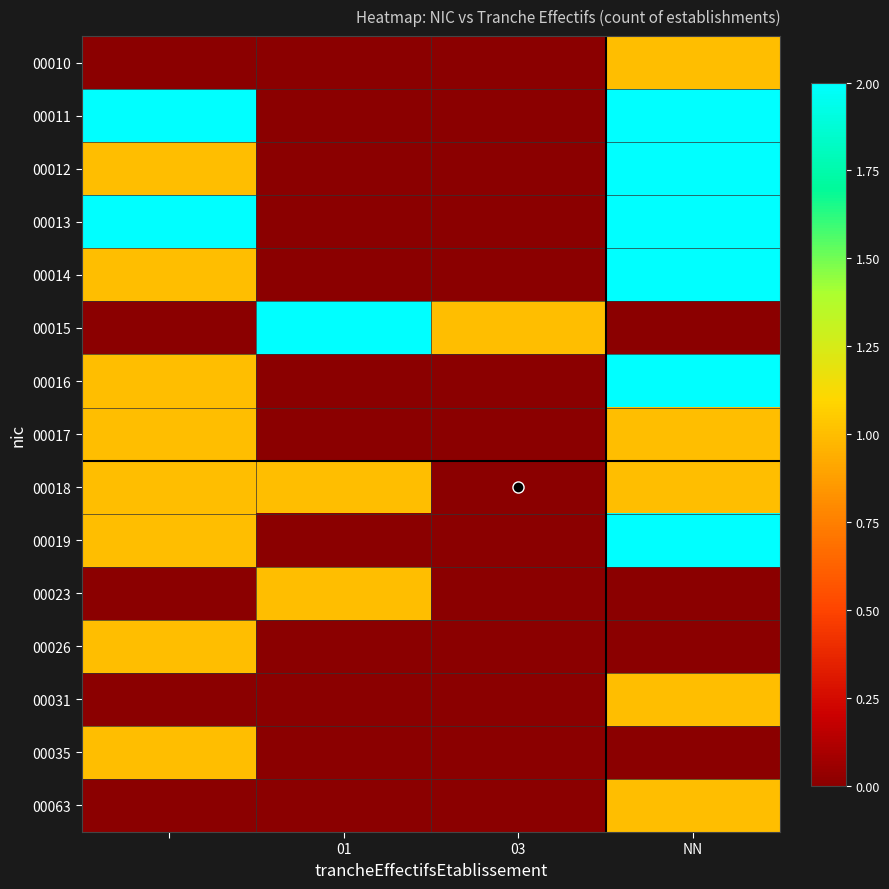

At which category is the sum across all series the highest?

NN